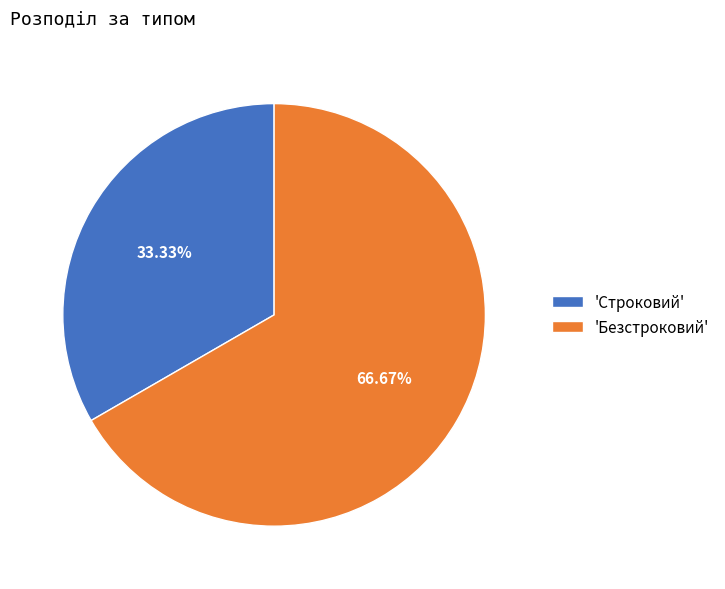

Which category has the biggest portion of the pie?

'Безстроковий'